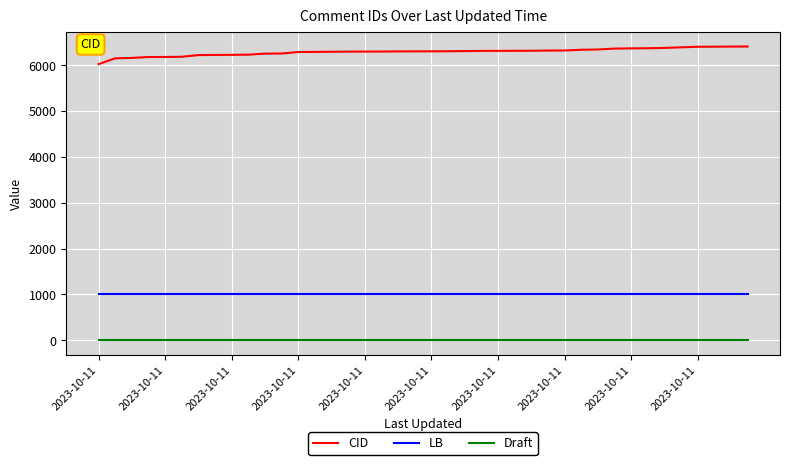

List the series in order of their overall mean, highest first.

CID, LB, Draft